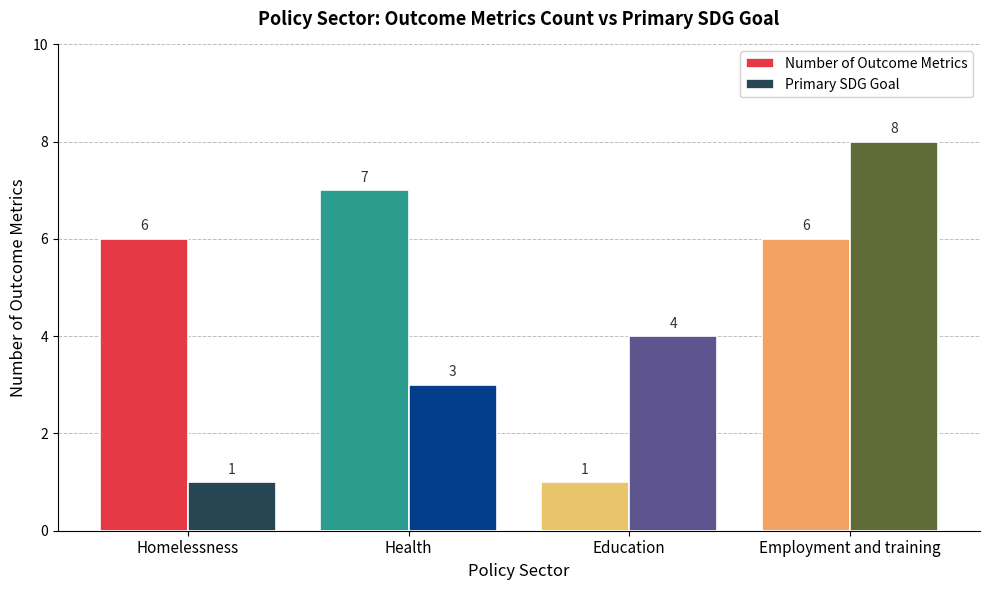

Between Health and Education, which series saw the biggest shift?

Number of Outcome Metrics